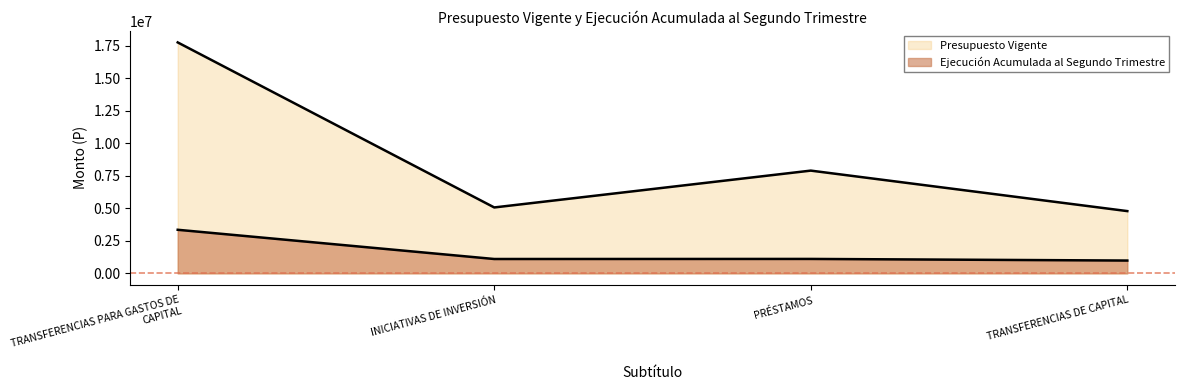

Reading left to right, extract all data points from this chart.

Presupuesto Vigente: TRANSFERENCIAS PARA GASTOS DE CAPITAL=17749741	INICIATIVAS DE INVERSIÓN=5066244	PRÉSTAMOS=7897396	TRANSFERENCIAS DE CAPITAL=4786101
Ejecución Acumulada al Segundo Trimestre: TRANSFERENCIAS PARA GASTOS DE CAPITAL=3350459	INICIATIVAS DE INVERSIÓN=1104528	PRÉSTAMOS=1110068	TRANSFERENCIAS DE CAPITAL=985698